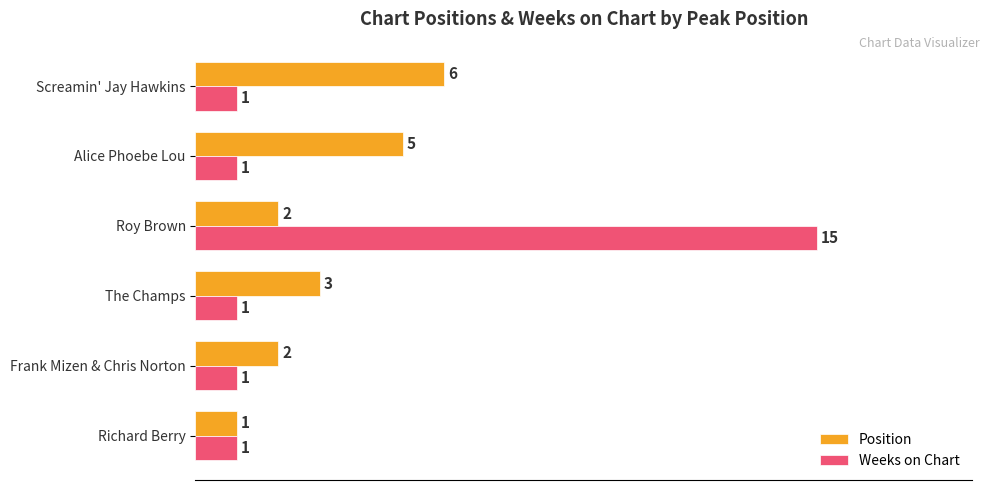

Rank the series by their maximum value, from lowest to highest.

Position, Weeks on Chart